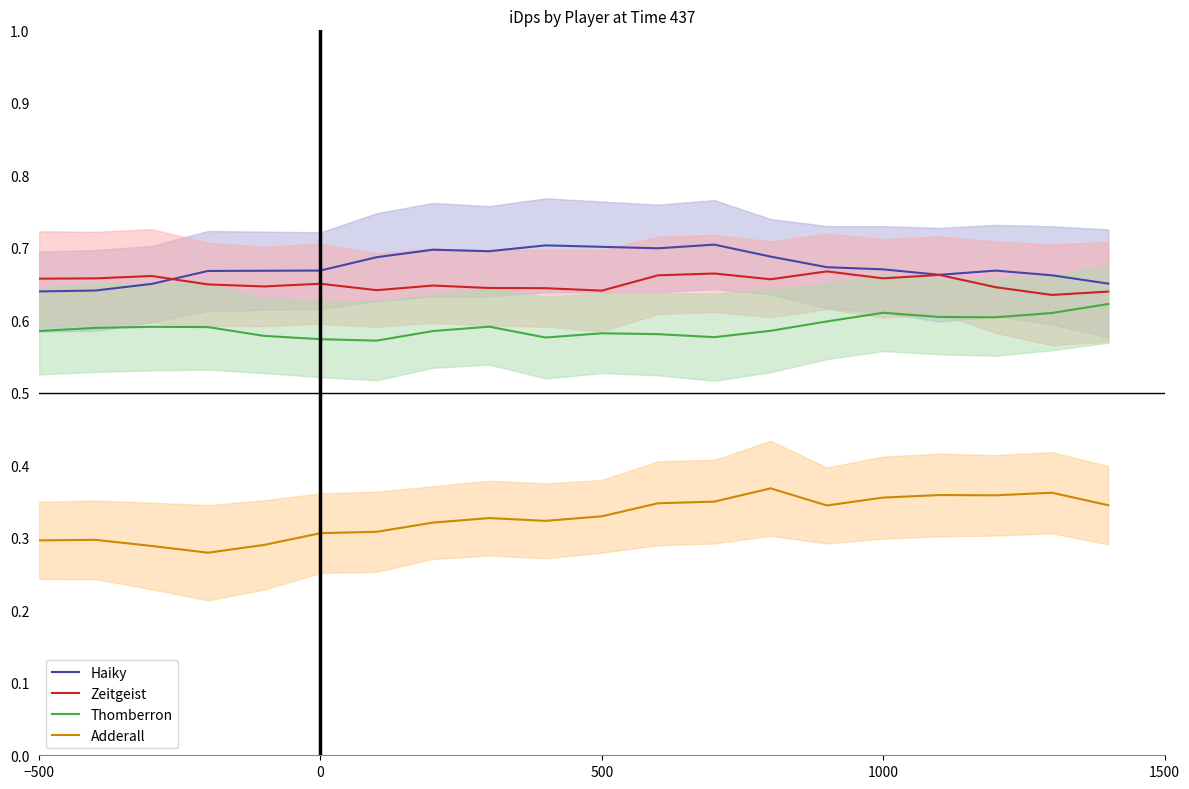

True or false: Haiky and Thomberron cross at least once.

False